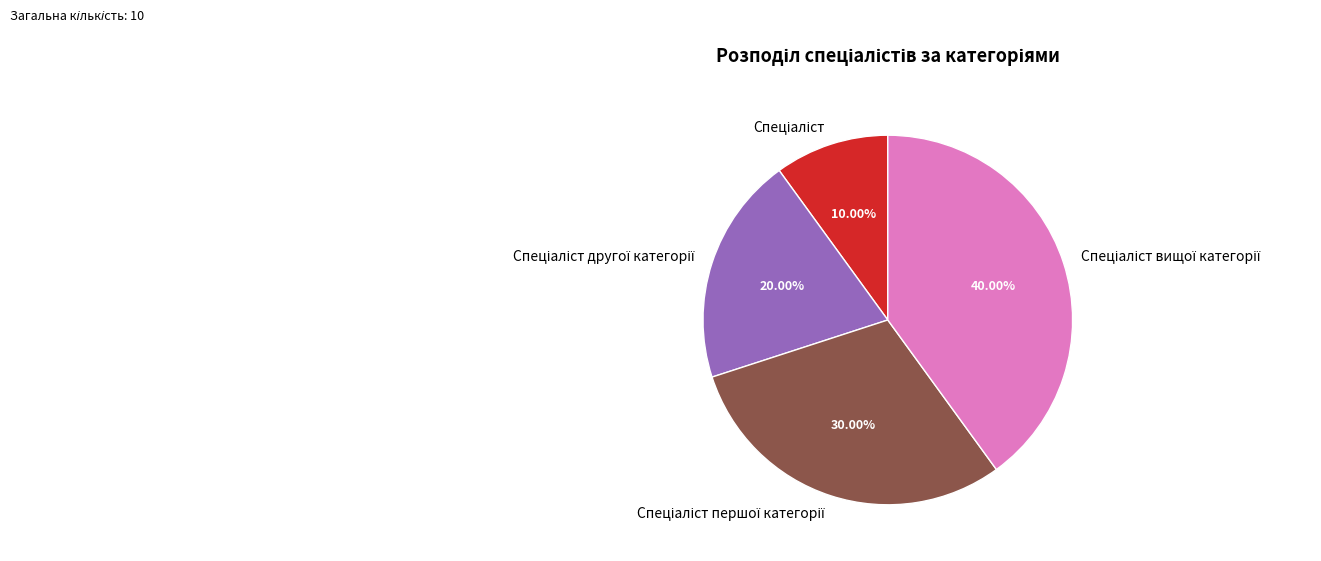

Does any single category account for the majority?

No